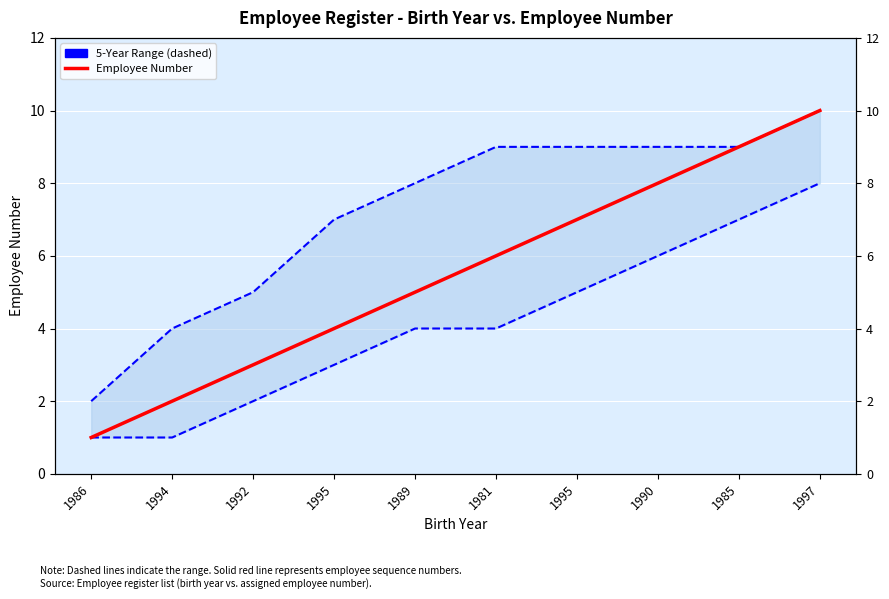

Which has a higher value, 1986 or 1985?

1985